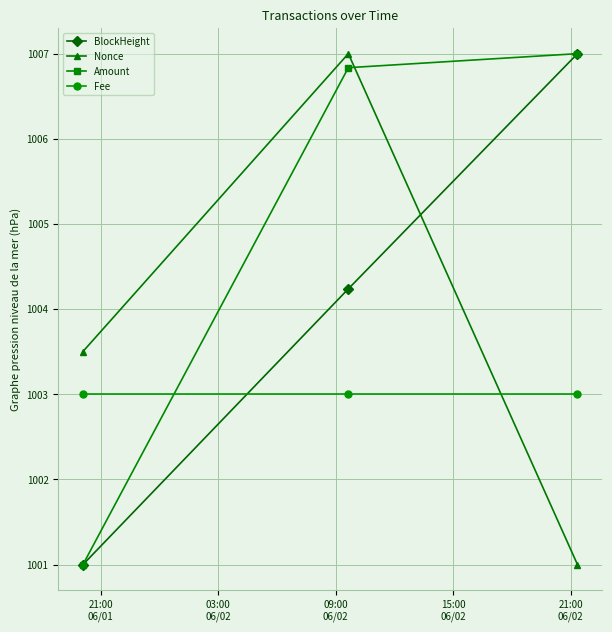

What is the maximum value shown in the chart?

1007.0